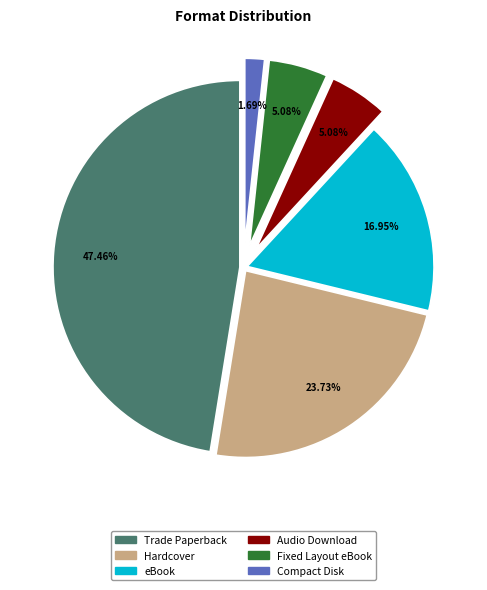

Between Audio Download and Trade Paperback, which is larger?

Trade Paperback